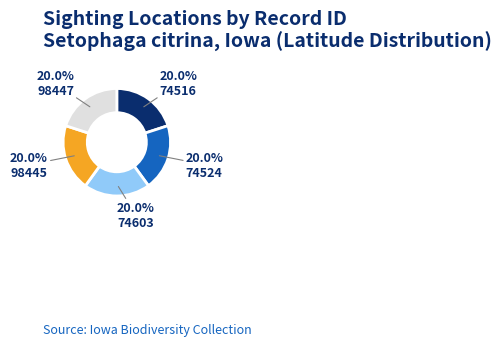

Is there any slice that represents more than half of the pie?

No